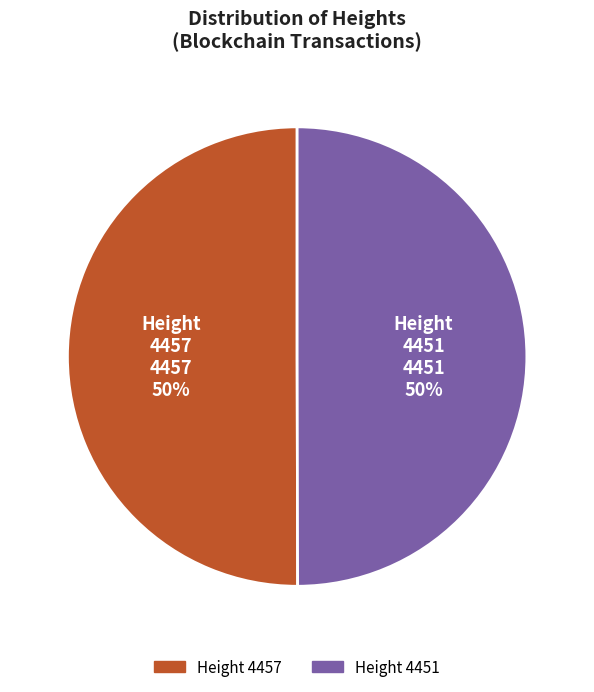

To the nearest percent, what is the average slice percentage?

50%